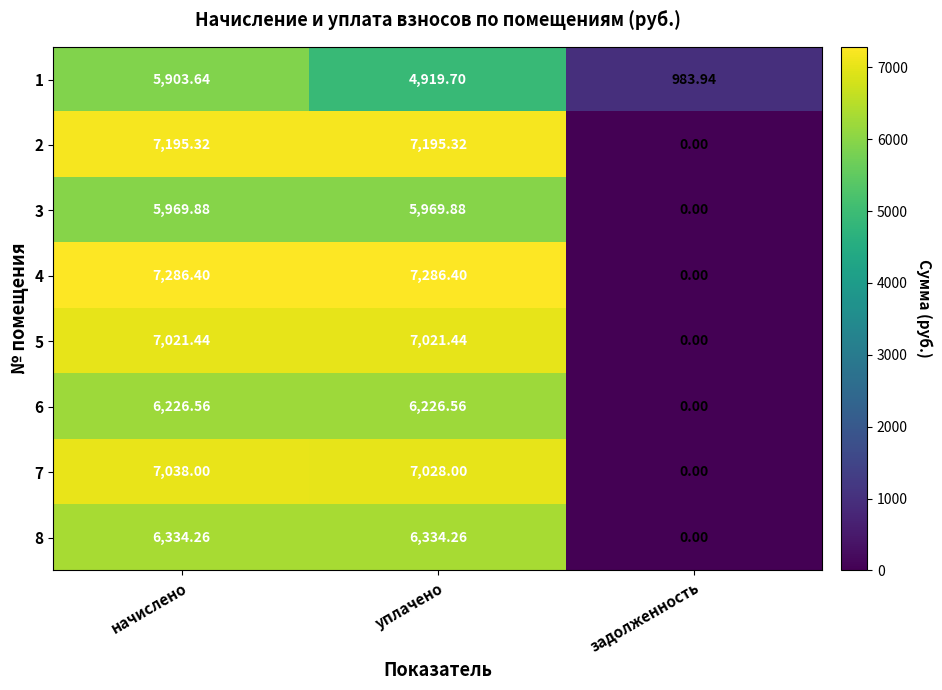

At which label does 6 first exceed 6226?

начислено